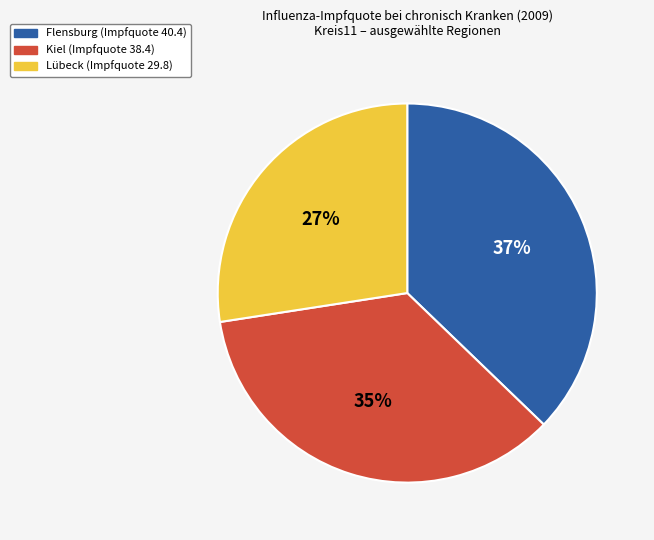

To the nearest percent, what is the average slice percentage?

33%